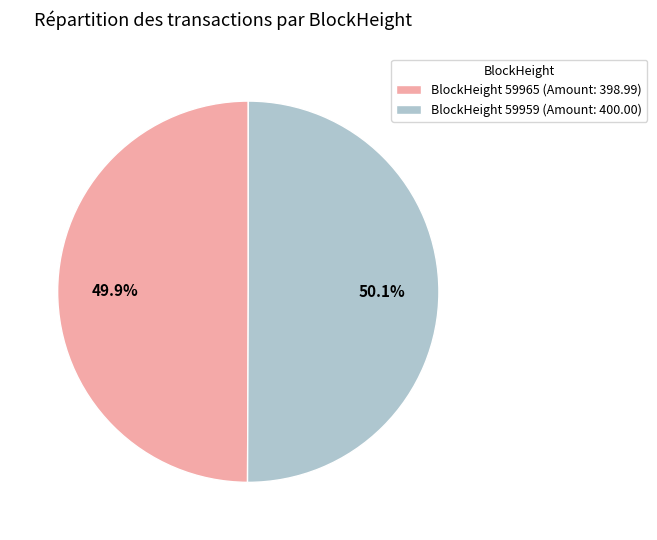

Is the sum of BlockHeight 59965 (Amount: 398.99) and BlockHeight 59959 (Amount: 400.00) greater than half?

Yes